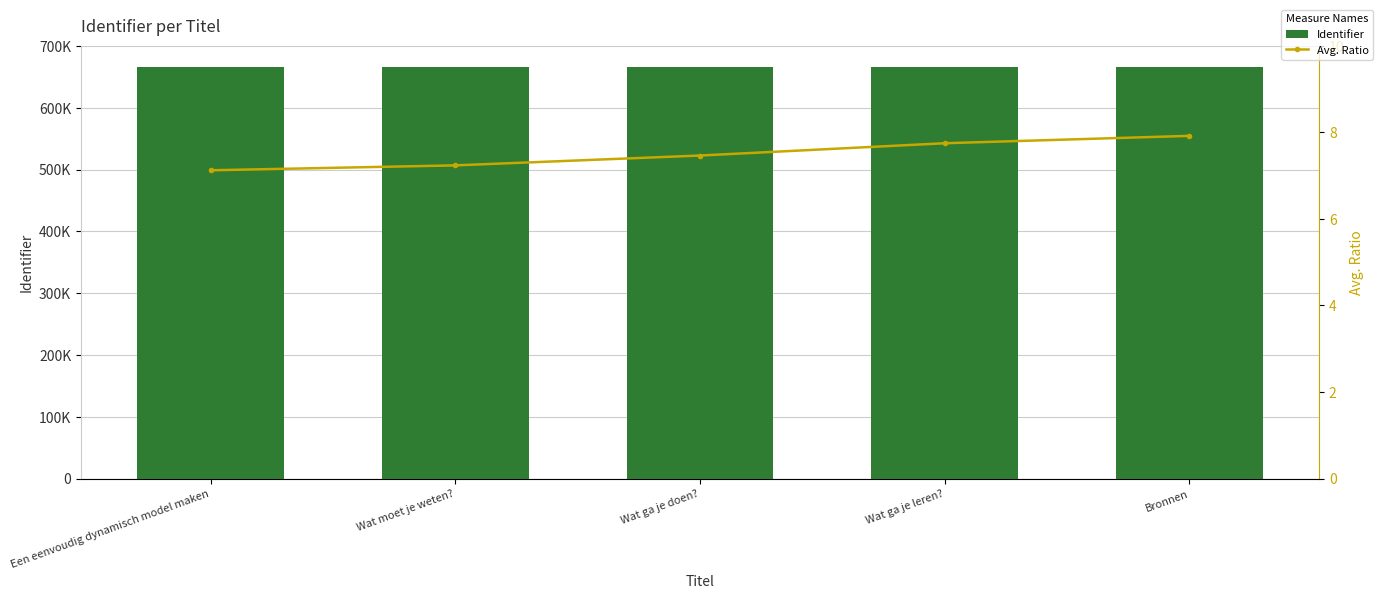

Rank the series at Bronnen from highest to lowest value.

Identifier, Avg. Ratio